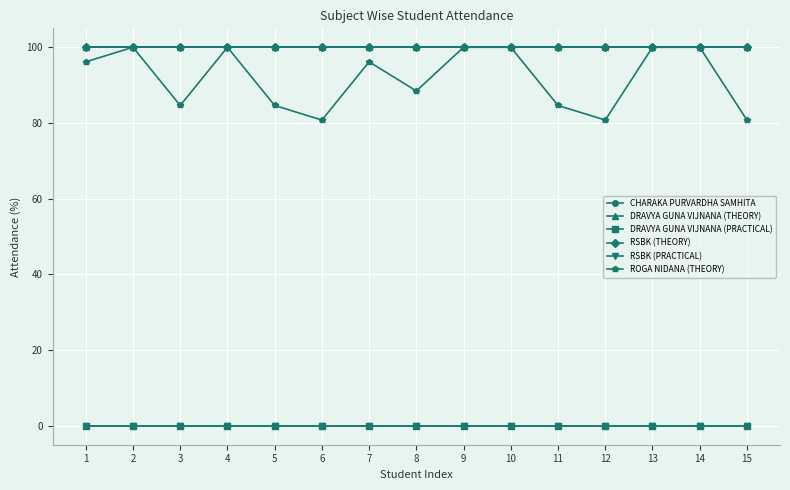

Which label corresponds to the smallest value in the chart?

1